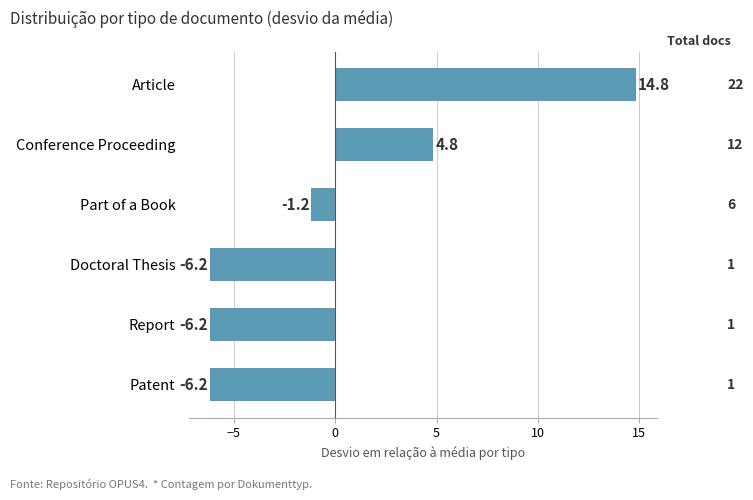

The chart shows a value of -10.8 at Patent. True or false?

False